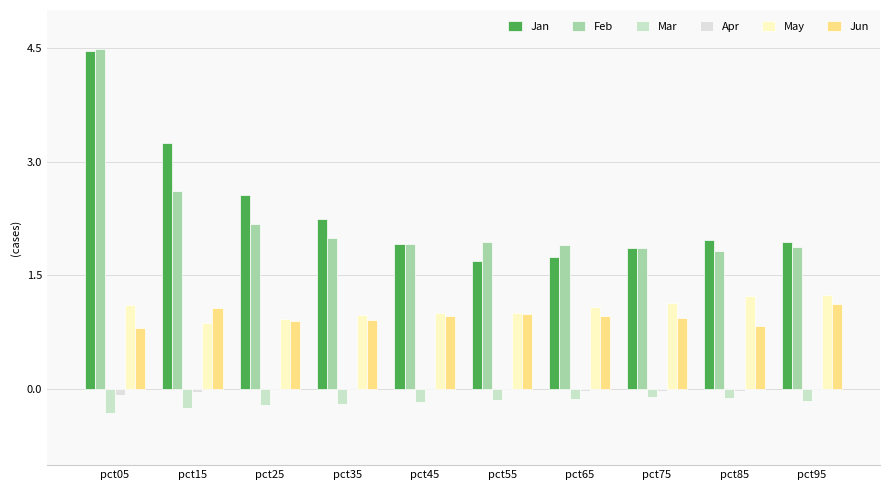

True or false: May has a value of 1.0 at pct35.

True